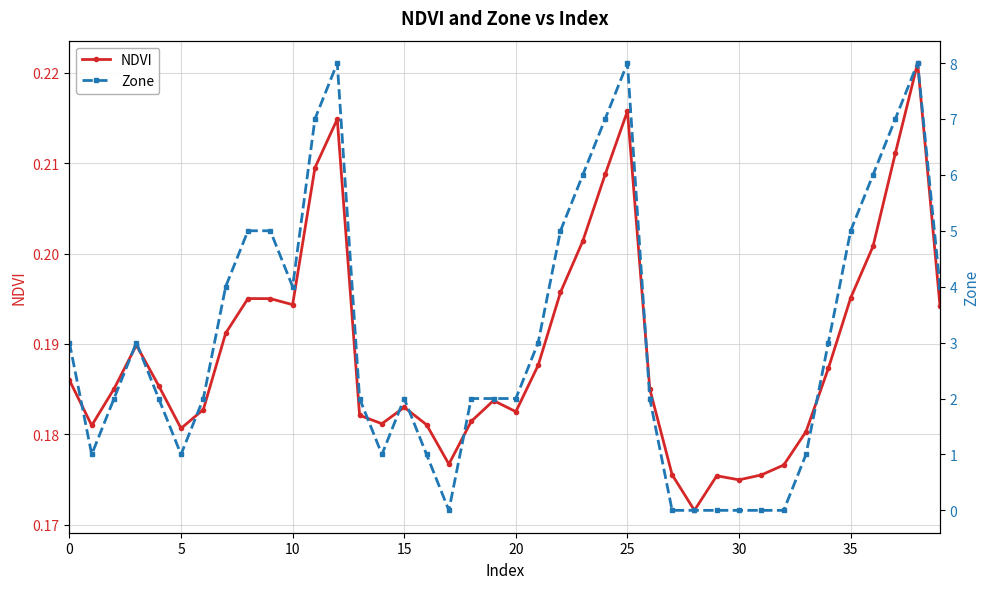

Reading right to left, what are all the values shown in this chart?

NDVI: 0.2	0.2	0.2	0.2	0.2	0.2	0.2	0.2	0.2	0.2	0.2	0.2	0.2	0.2	0.2	0.2	0.2	0.2	0.2	0.2	0.2	0.2	0.2	0.2	0.2	0.2	0.2	0.2	0.2	0.2	0.2	0.2	0.2	0.2	0.2	0.2	0.2	0.2	0.2	0.2
Zone: 4.0	8.0	7.0	6.0	5.0	3.0	1.0	0.0	0.0	0.0	0.0	0.0	0.0	2.0	8.0	7.0	6.0	5.0	3.0	2.0	2.0	2.0	0.0	1.0	2.0	1.0	2.0	8.0	7.0	4.0	5.0	5.0	4.0	2.0	1.0	2.0	3.0	2.0	1.0	3.0